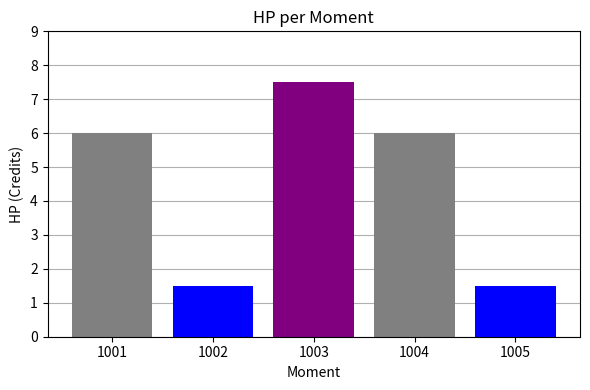

Are the bars grouped side by side (vs. stacked)?

No